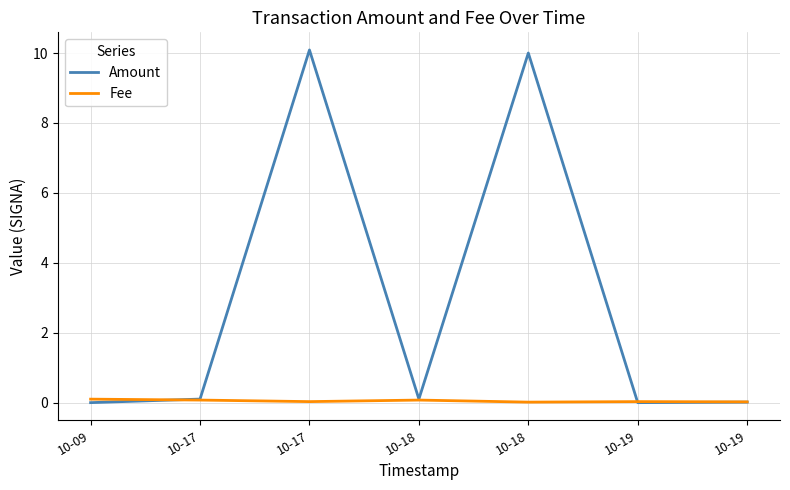

The value of Amount at 10-18 is 0.1. True or false?

True